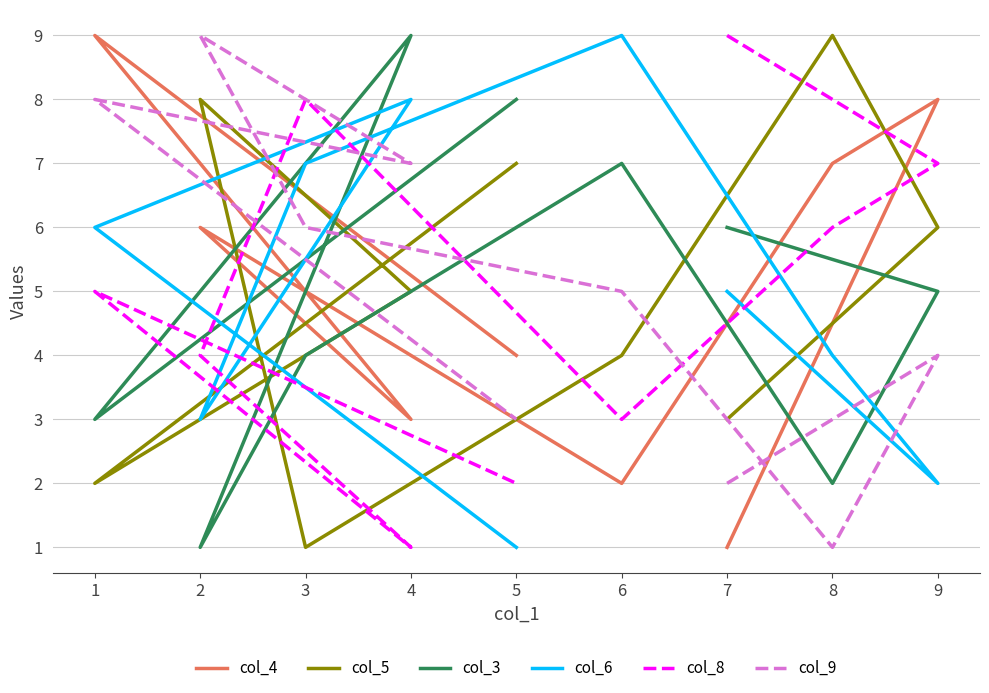

The value of col_5 at 9 is 9. True or false?

False